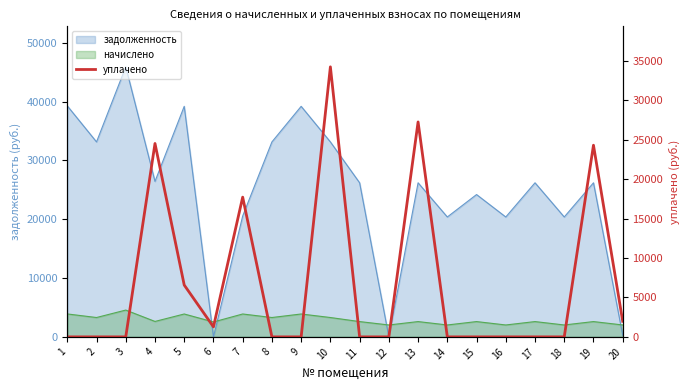

Reading left to right, extract all data points from this chart.

1=0.0	2=0.0	3=0.0	4=24532.8	5=6576.0	6=1268.0	7=17727.2	8=0.0	9=0.0	10=34256.3	11=0.0	12=0.0	13=27266.2	14=0.0	15=0.0	16=0.0	17=0.0	18=0.0	19=24314.2	20=1981.0